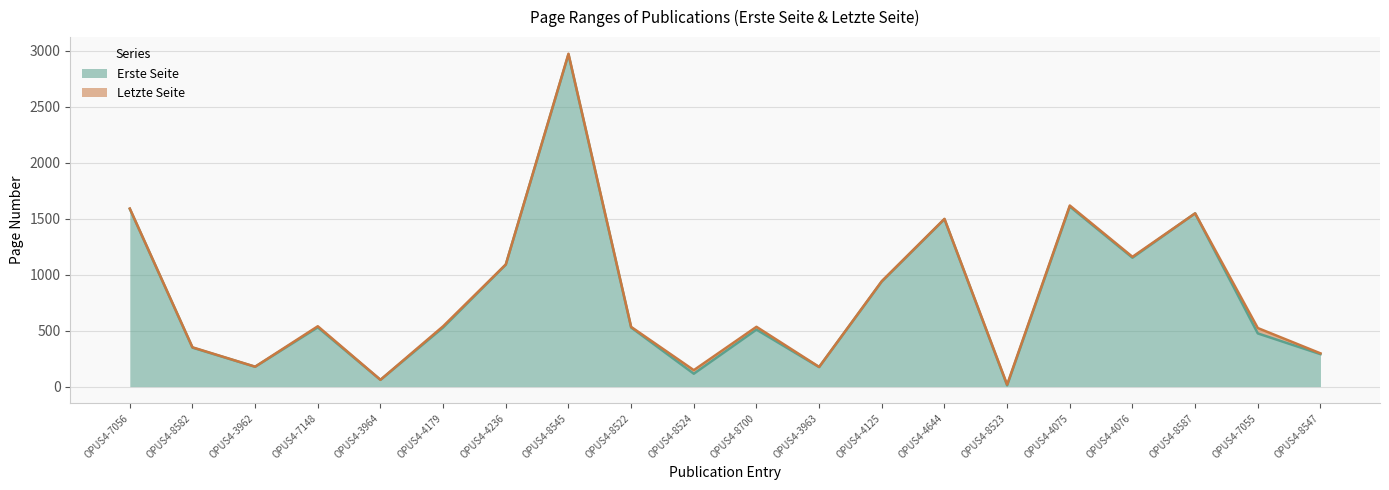

The Erste Seite series shows 1608 at OPUS4-4075. True or false?

True